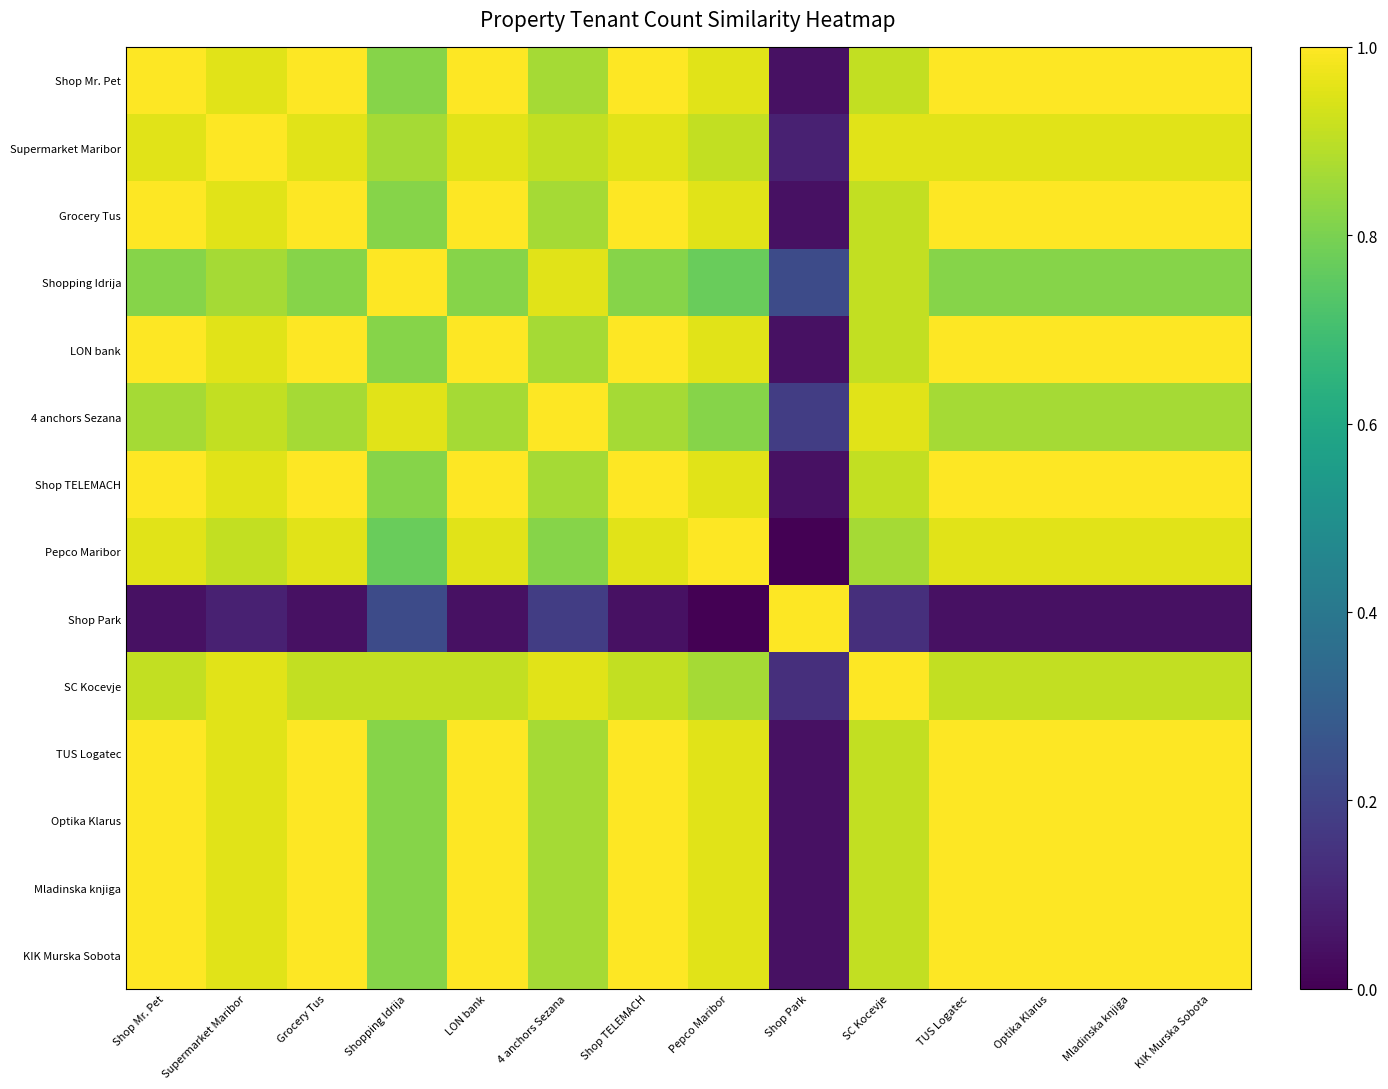

Reading right to left, extract all data points from this chart.

Shop Mr. Pet: KIK Murska Sobota=1.0	Mladinska knjiga=1.0	Optika Klarus=1.0	TUS Logatec=1.0	SC Kocevje=0.9	Shop Park=0.0	Pepco Maribor=1.0	Shop TELEMACH=1.0	4 anchors Sezana=0.9	LON bank=1.0	Shopping Idrija=0.8	Grocery Tus=1.0	Supermarket Maribor=1.0	Shop Mr. Pet=1.0
Supermarket Maribor: KIK Murska Sobota=1.0	Mladinska knjiga=1.0	Optika Klarus=1.0	TUS Logatec=1.0	SC Kocevje=1.0	Shop Park=0.1	Pepco Maribor=0.9	Shop TELEMACH=1.0	4 anchors Sezana=0.9	LON bank=1.0	Shopping Idrija=0.9	Grocery Tus=1.0	Supermarket Maribor=1.0	Shop Mr. Pet=1.0
Grocery Tus: KIK Murska Sobota=1.0	Mladinska knjiga=1.0	Optika Klarus=1.0	TUS Logatec=1.0	SC Kocevje=0.9	Shop Park=0.0	Pepco Maribor=1.0	Shop TELEMACH=1.0	4 anchors Sezana=0.9	LON bank=1.0	Shopping Idrija=0.8	Grocery Tus=1.0	Supermarket Maribor=1.0	Shop Mr. Pet=1.0
Shopping Idrija: KIK Murska Sobota=0.8	Mladinska knjiga=0.8	Optika Klarus=0.8	TUS Logatec=0.8	SC Kocevje=0.9	Shop Park=0.2	Pepco Maribor=0.8	Shop TELEMACH=0.8	4 anchors Sezana=1.0	LON bank=0.8	Shopping Idrija=1.0	Grocery Tus=0.8	Supermarket Maribor=0.9	Shop Mr. Pet=0.8
LON bank: KIK Murska Sobota=1.0	Mladinska knjiga=1.0	Optika Klarus=1.0	TUS Logatec=1.0	SC Kocevje=0.9	Shop Park=0.0	Pepco Maribor=1.0	Shop TELEMACH=1.0	4 anchors Sezana=0.9	LON bank=1.0	Shopping Idrija=0.8	Grocery Tus=1.0	Supermarket Maribor=1.0	Shop Mr. Pet=1.0
4 anchors Sezana: KIK Murska Sobota=0.9	Mladinska knjiga=0.9	Optika Klarus=0.9	TUS Logatec=0.9	SC Kocevje=1.0	Shop Park=0.2	Pepco Maribor=0.8	Shop TELEMACH=0.9	4 anchors Sezana=1.0	LON bank=0.9	Shopping Idrija=1.0	Grocery Tus=0.9	Supermarket Maribor=0.9	Shop Mr. Pet=0.9
Shop TELEMACH: KIK Murska Sobota=1.0	Mladinska knjiga=1.0	Optika Klarus=1.0	TUS Logatec=1.0	SC Kocevje=0.9	Shop Park=0.0	Pepco Maribor=1.0	Shop TELEMACH=1.0	4 anchors Sezana=0.9	LON bank=1.0	Shopping Idrija=0.8	Grocery Tus=1.0	Supermarket Maribor=1.0	Shop Mr. Pet=1.0
Pepco Maribor: KIK Murska Sobota=1.0	Mladinska knjiga=1.0	Optika Klarus=1.0	TUS Logatec=1.0	SC Kocevje=0.9	Shop Park=0.0	Pepco Maribor=1.0	Shop TELEMACH=1.0	4 anchors Sezana=0.8	LON bank=1.0	Shopping Idrija=0.8	Grocery Tus=1.0	Supermarket Maribor=0.9	Shop Mr. Pet=1.0
Shop Park: KIK Murska Sobota=0.0	Mladinska knjiga=0.0	Optika Klarus=0.0	TUS Logatec=0.0	SC Kocevje=0.1	Shop Park=1.0	Pepco Maribor=0.0	Shop TELEMACH=0.0	4 anchors Sezana=0.2	LON bank=0.0	Shopping Idrija=0.2	Grocery Tus=0.0	Supermarket Maribor=0.1	Shop Mr. Pet=0.0
SC Kocevje: KIK Murska Sobota=0.9	Mladinska knjiga=0.9	Optika Klarus=0.9	TUS Logatec=0.9	SC Kocevje=1.0	Shop Park=0.1	Pepco Maribor=0.9	Shop TELEMACH=0.9	4 anchors Sezana=1.0	LON bank=0.9	Shopping Idrija=0.9	Grocery Tus=0.9	Supermarket Maribor=1.0	Shop Mr. Pet=0.9
TUS Logatec: KIK Murska Sobota=1.0	Mladinska knjiga=1.0	Optika Klarus=1.0	TUS Logatec=1.0	SC Kocevje=0.9	Shop Park=0.0	Pepco Maribor=1.0	Shop TELEMACH=1.0	4 anchors Sezana=0.9	LON bank=1.0	Shopping Idrija=0.8	Grocery Tus=1.0	Supermarket Maribor=1.0	Shop Mr. Pet=1.0
Optika Klarus: KIK Murska Sobota=1.0	Mladinska knjiga=1.0	Optika Klarus=1.0	TUS Logatec=1.0	SC Kocevje=0.9	Shop Park=0.0	Pepco Maribor=1.0	Shop TELEMACH=1.0	4 anchors Sezana=0.9	LON bank=1.0	Shopping Idrija=0.8	Grocery Tus=1.0	Supermarket Maribor=1.0	Shop Mr. Pet=1.0
Mladinska knjiga: KIK Murska Sobota=1.0	Mladinska knjiga=1.0	Optika Klarus=1.0	TUS Logatec=1.0	SC Kocevje=0.9	Shop Park=0.0	Pepco Maribor=1.0	Shop TELEMACH=1.0	4 anchors Sezana=0.9	LON bank=1.0	Shopping Idrija=0.8	Grocery Tus=1.0	Supermarket Maribor=1.0	Shop Mr. Pet=1.0
KIK Murska Sobota: KIK Murska Sobota=1.0	Mladinska knjiga=1.0	Optika Klarus=1.0	TUS Logatec=1.0	SC Kocevje=0.9	Shop Park=0.0	Pepco Maribor=1.0	Shop TELEMACH=1.0	4 anchors Sezana=0.9	LON bank=1.0	Shopping Idrija=0.8	Grocery Tus=1.0	Supermarket Maribor=1.0	Shop Mr. Pet=1.0